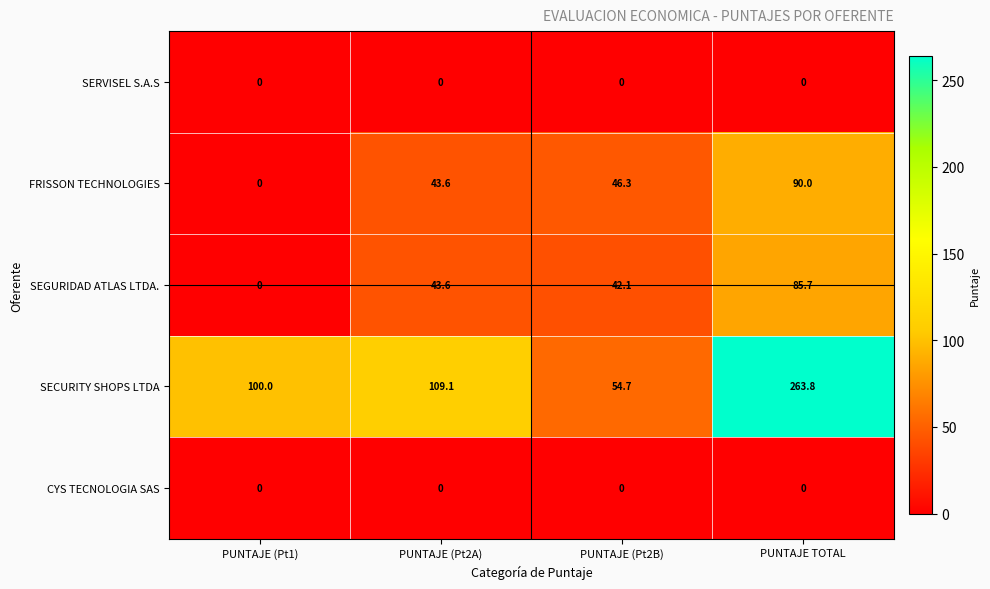

Rank the categories by SECURITY SHOPS LTDA value from lowest to highest.

PUNTAJE (Pt2B), PUNTAJE (Pt1), PUNTAJE (Pt2A), PUNTAJE TOTAL